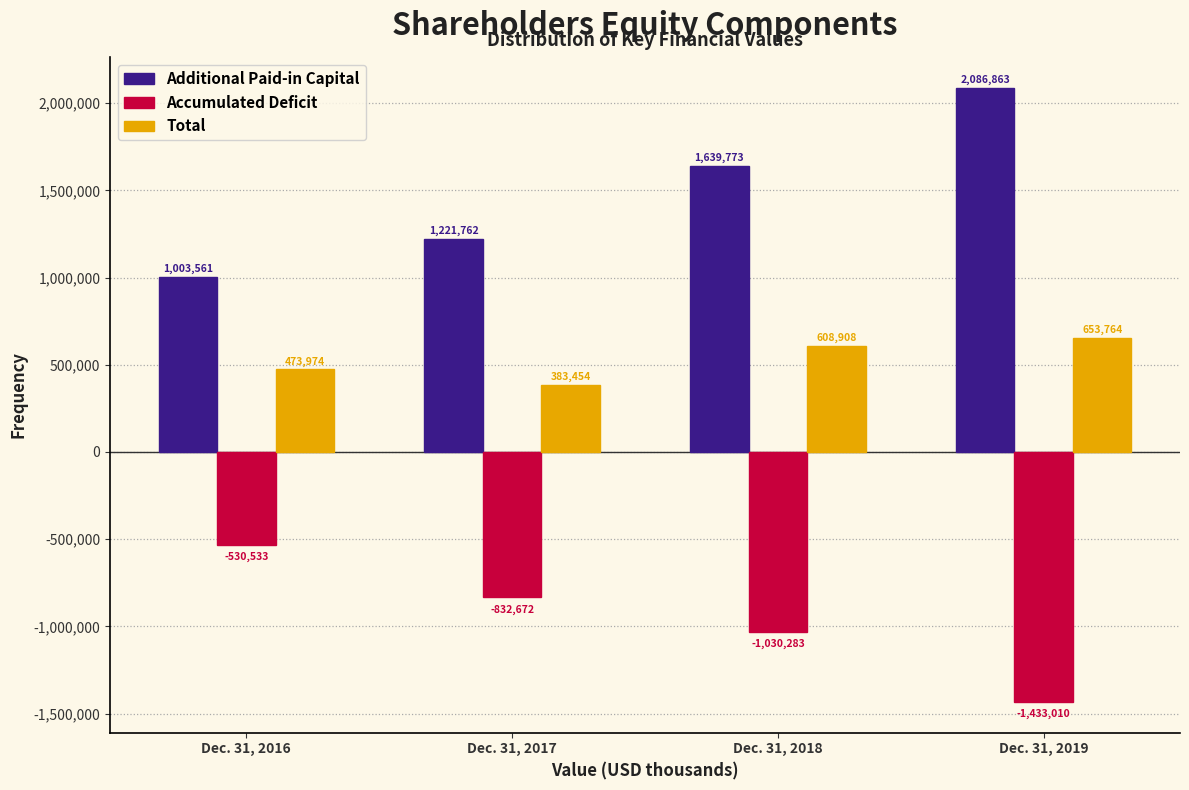

Reading right to left, transcribe all the data shown in this chart.

Additional Paid-in Capital: 2086863	1639773	1221762	1003561
Accumulated Deficit: -1433010	-1030283	-832672	-530533
Total: 653764	608908	383454	473974